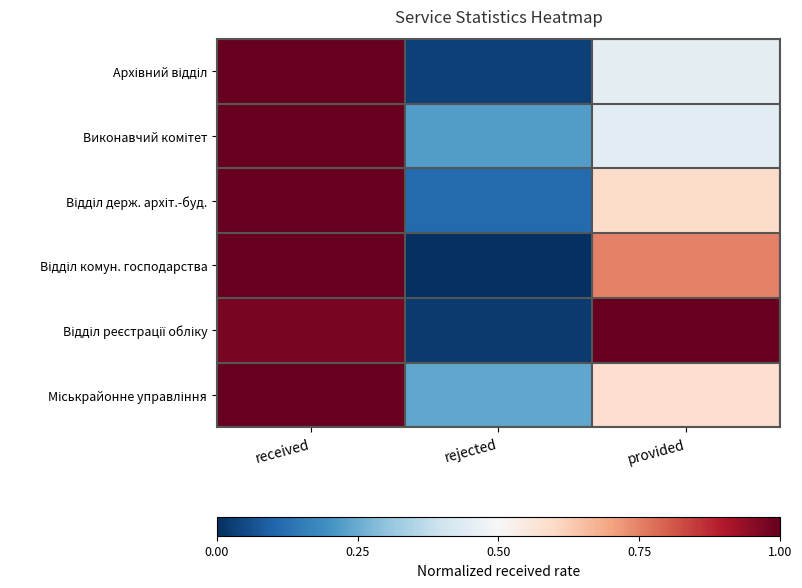

Which has a higher value, provided or rejected?

provided